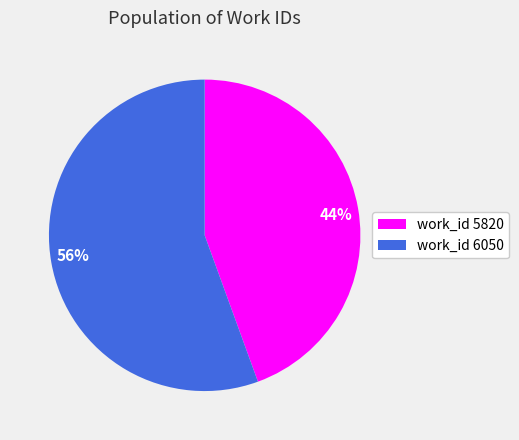

Does any single category account for the majority?

Yes